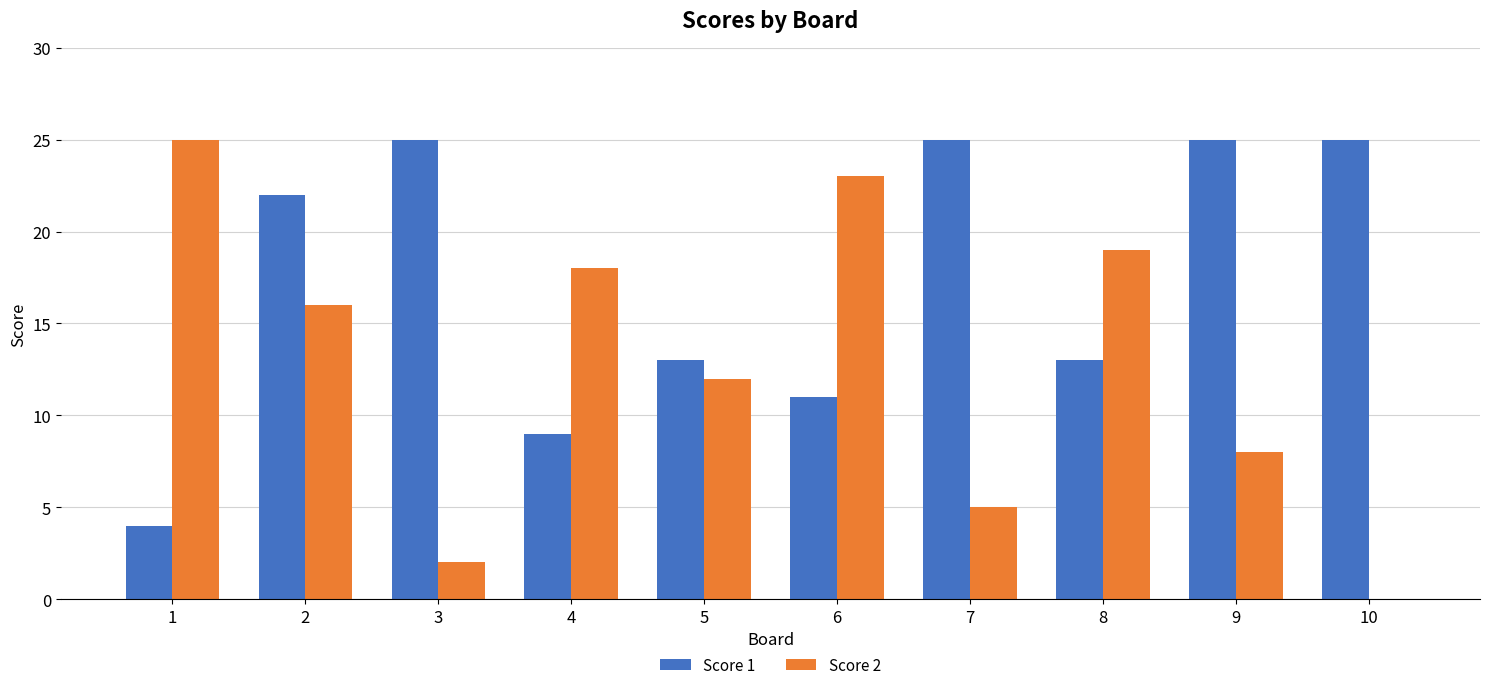

What is the difference between the Score 1 values at 6 and 9?

14